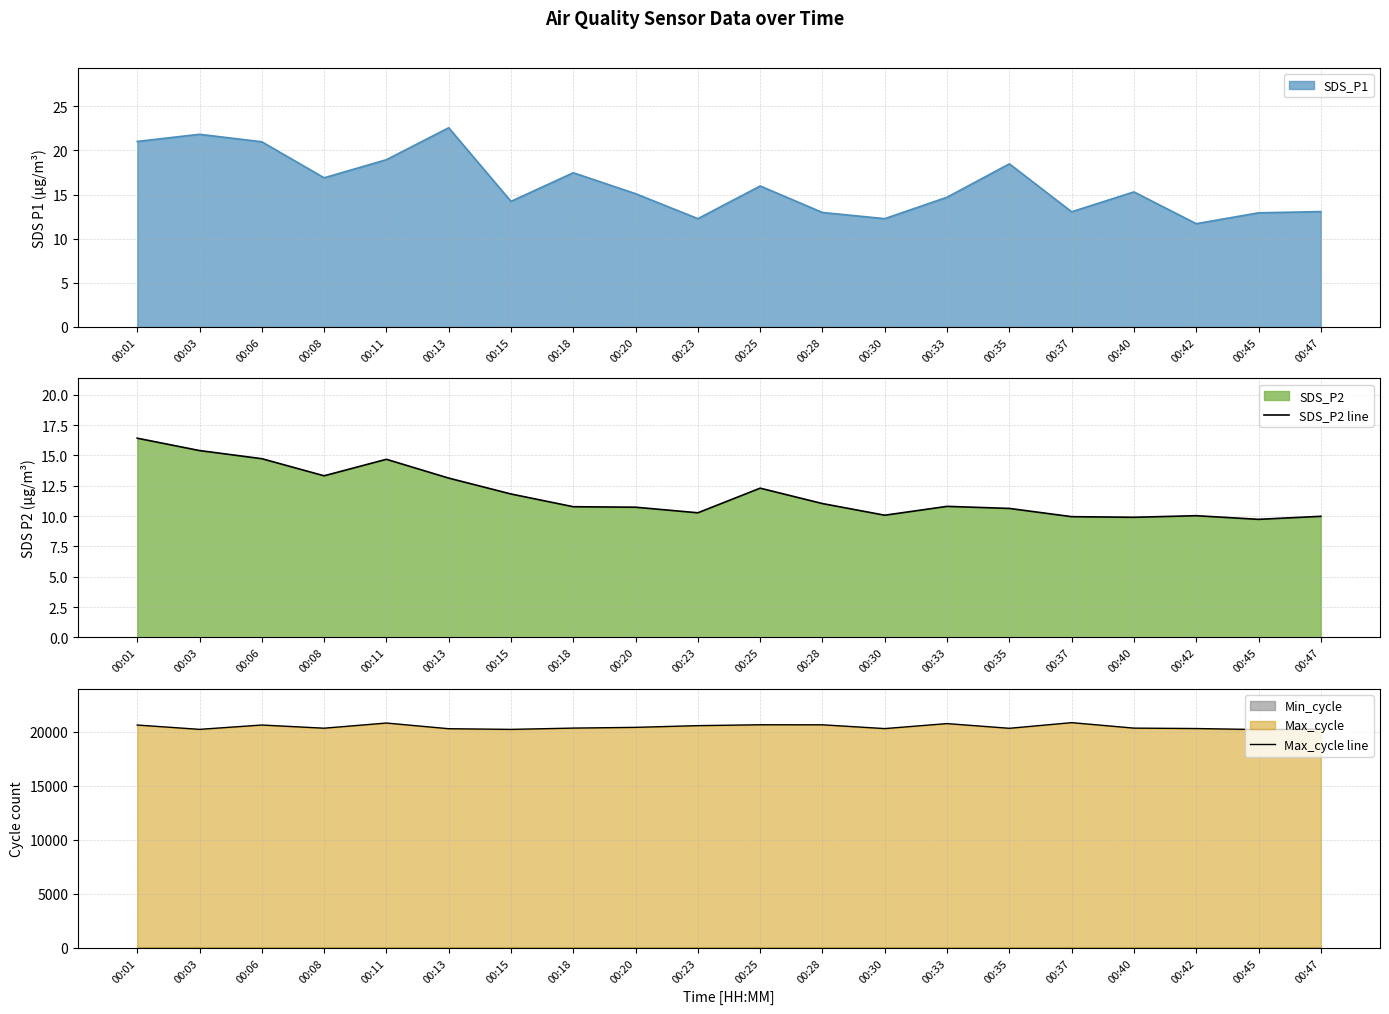

Does the chart display data point markers on the line(s)?

No